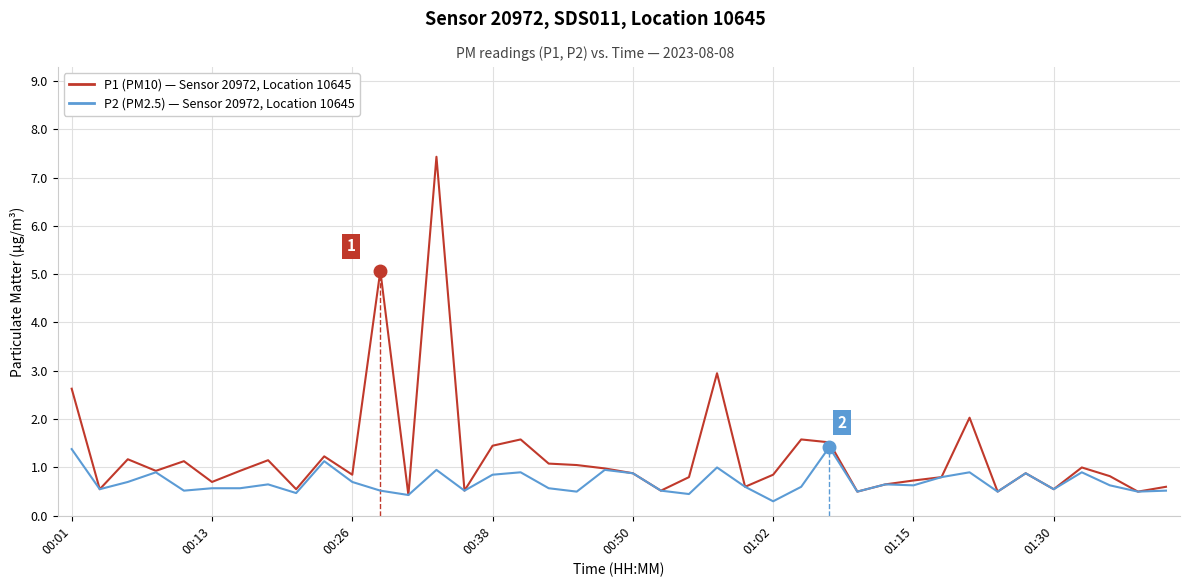

What is the greatest value displayed?

7.4